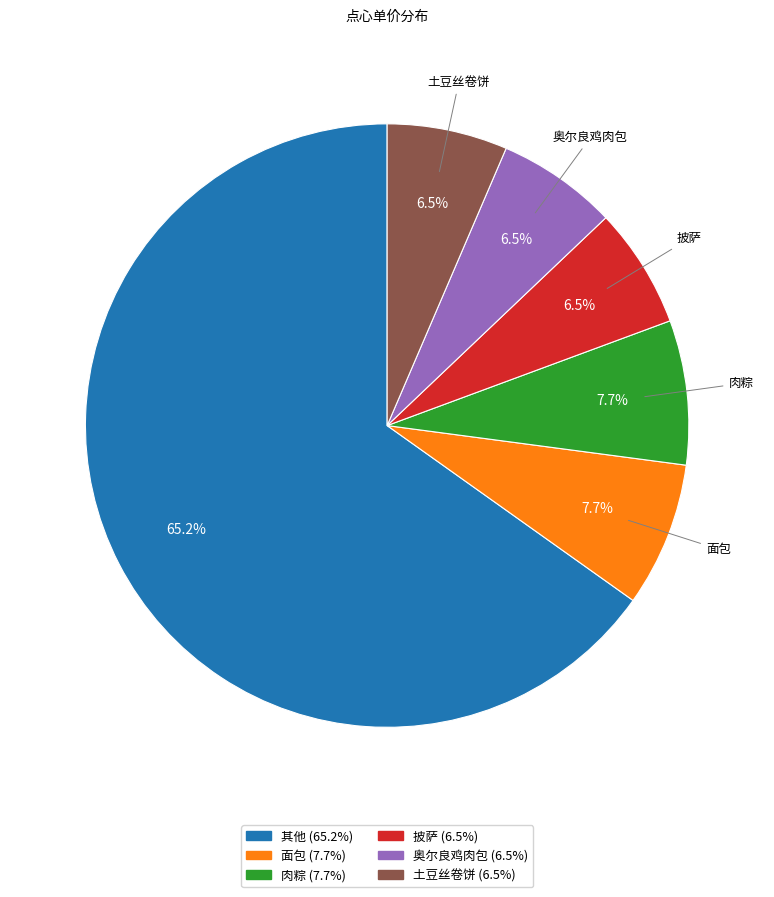

Does any single category account for the majority?

Yes